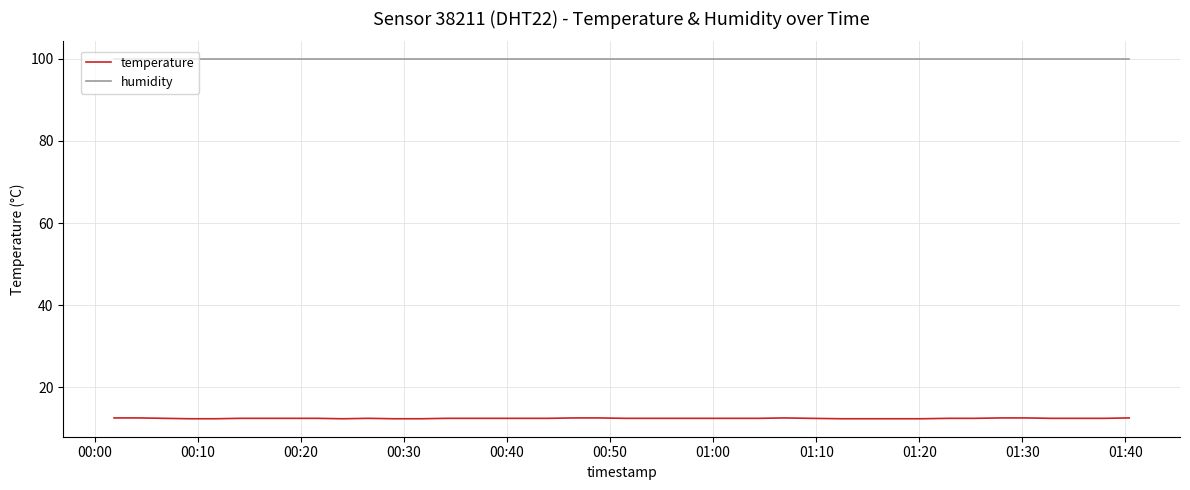

True or false: humidity and temperature cross at least once.

False